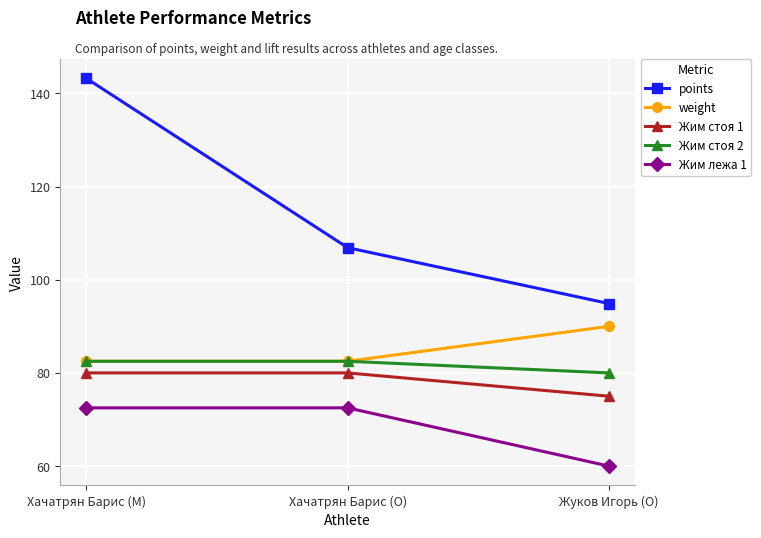

Which series has the widest spread of values?

points